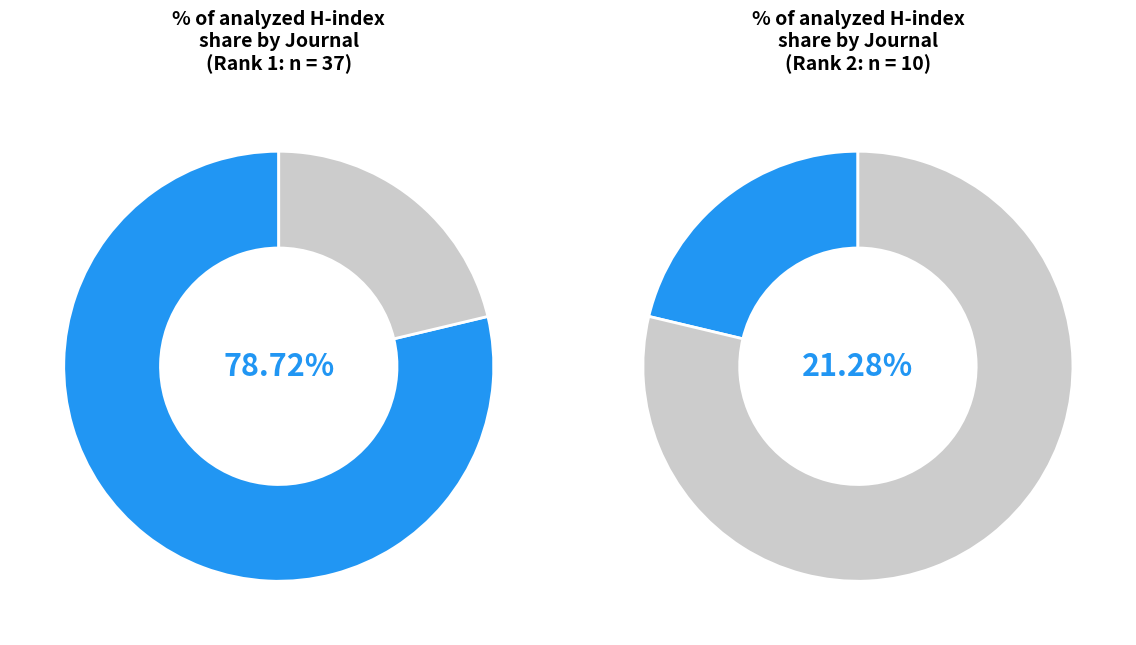

Count the number of slices in the pie.

2